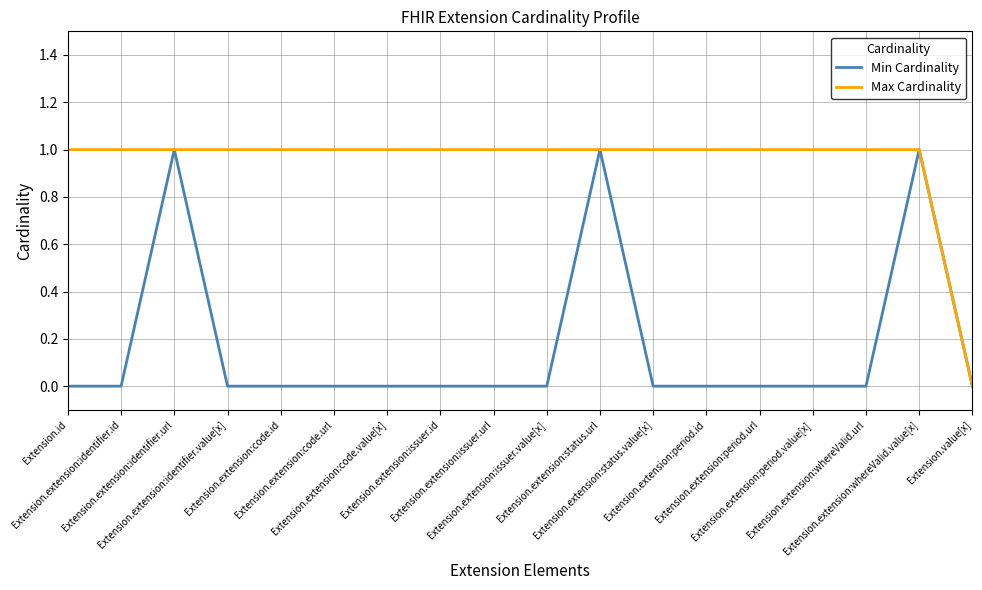

Is the value of Min Cardinality at Extension.extension:code.value[x] greater than the value of Max Cardinality at Extension.extension:code.value[x]?

No